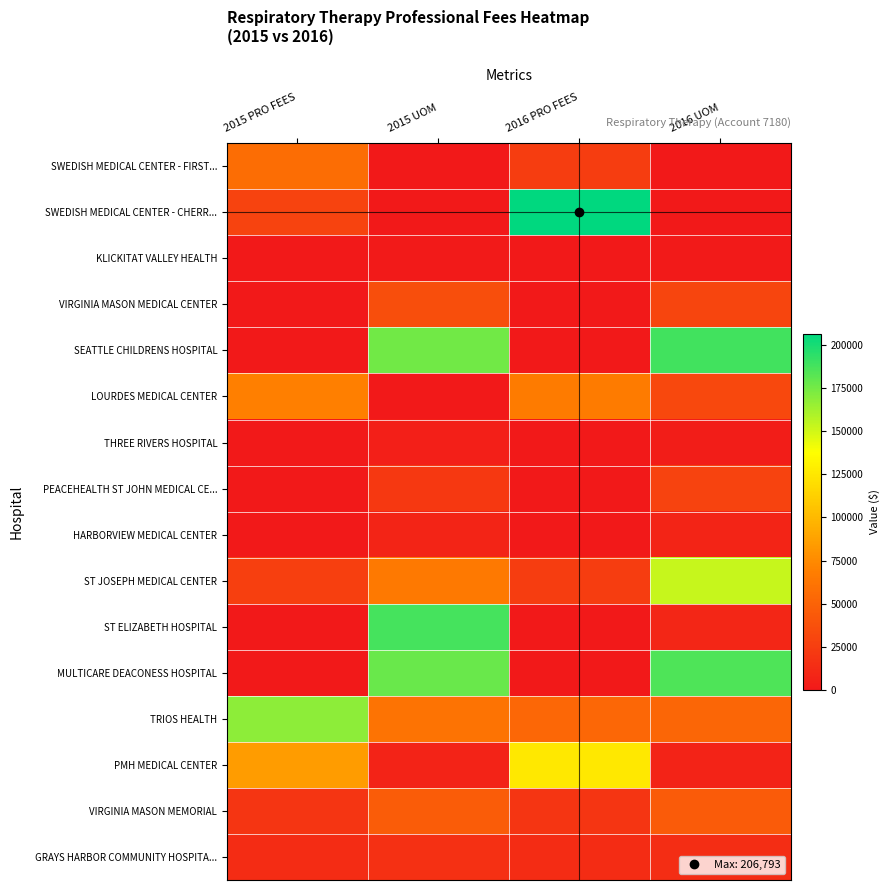

What is the greatest value displayed?

206793